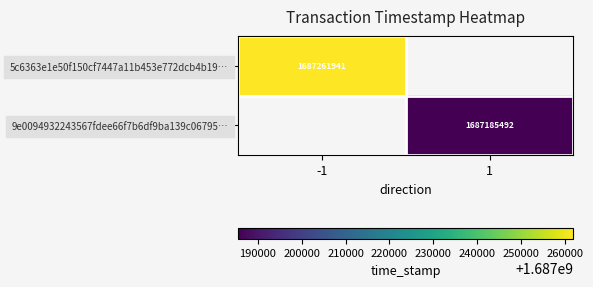

Count the number of data series in this chart.

2